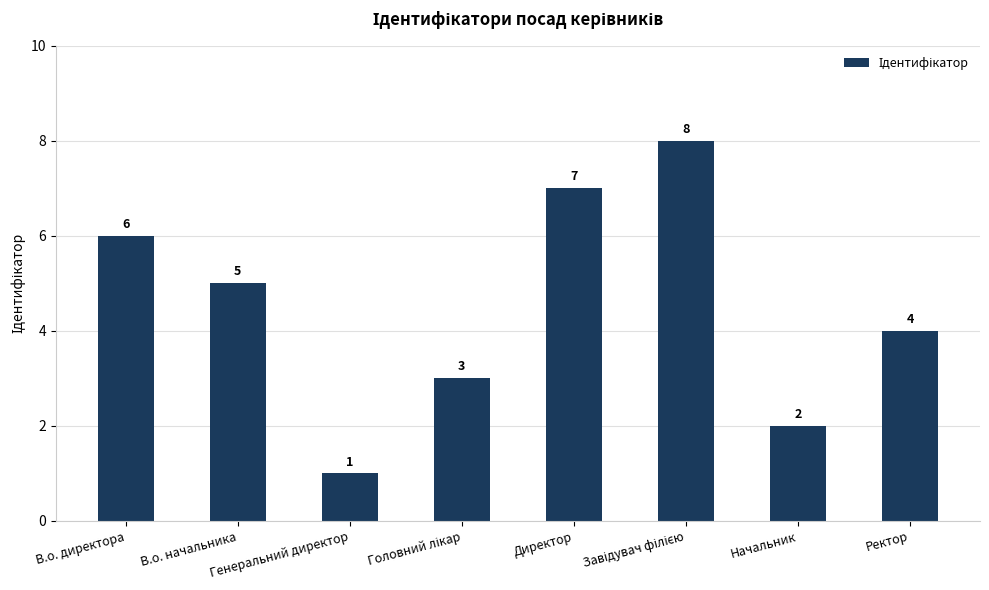

Is it true that the value at Ректор is 2?

False